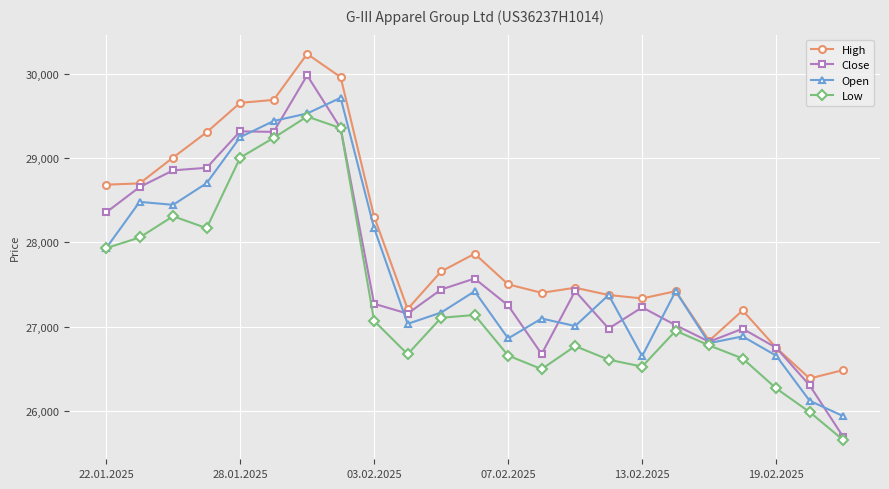

What is the value of the Open point at the 21st from the left?

26657